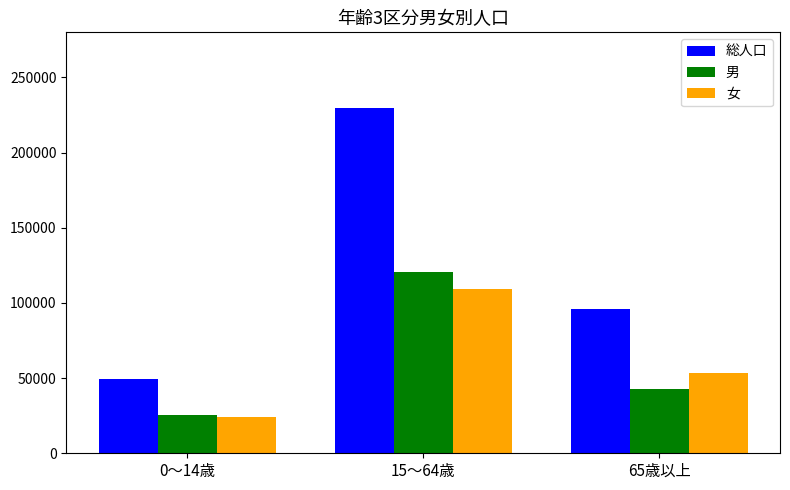

Between 15～64歳 and 65歳以上, which series saw the biggest shift?

総人口